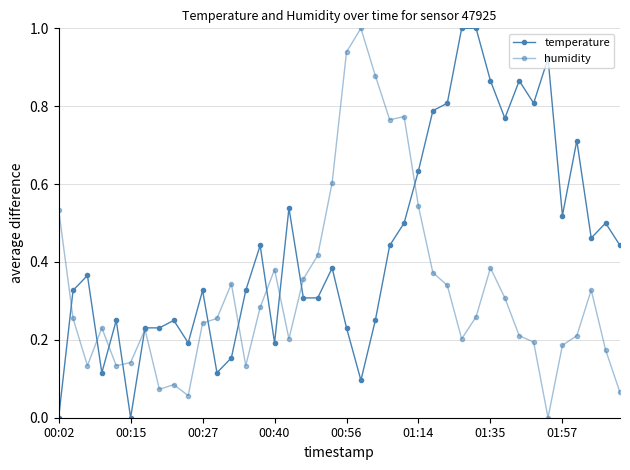

True or false: temperature has more than 1 points higher than both neighbors.

True